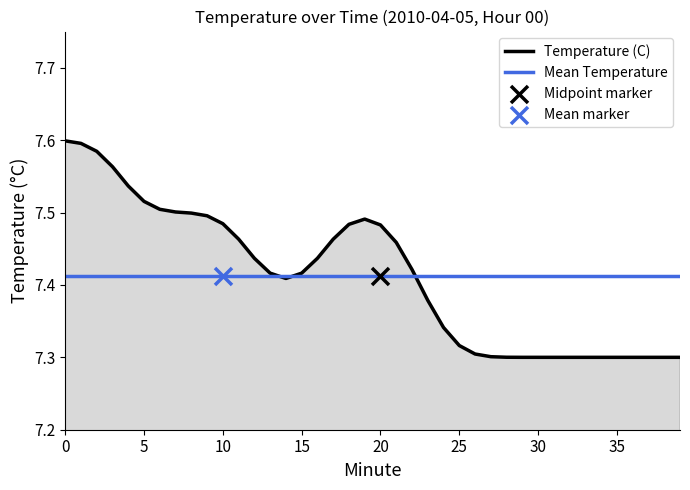

Rank the series by their maximum value, from highest to lowest.

Temperature (C), Mean Temperature